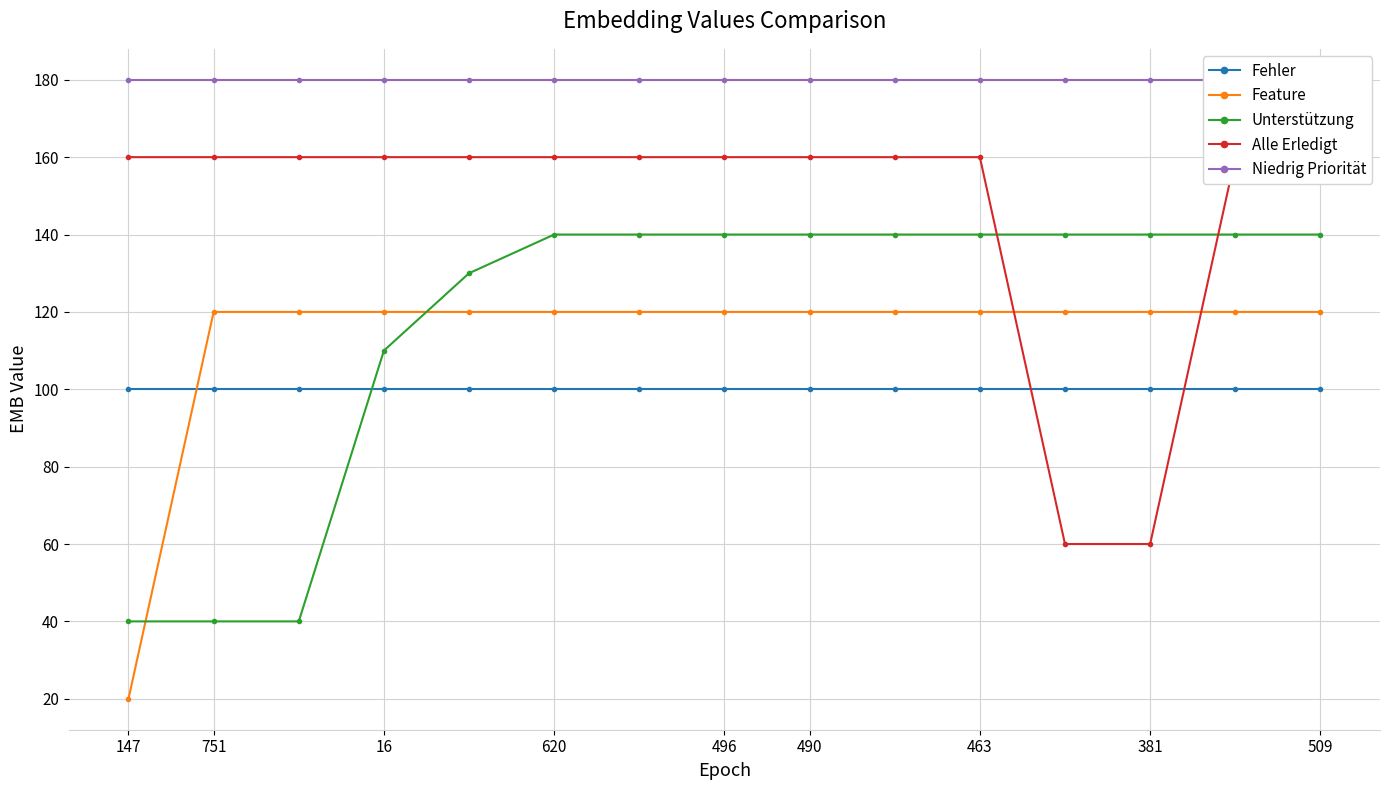

True or false: Unterstützung has a value of 140 at 496.

True